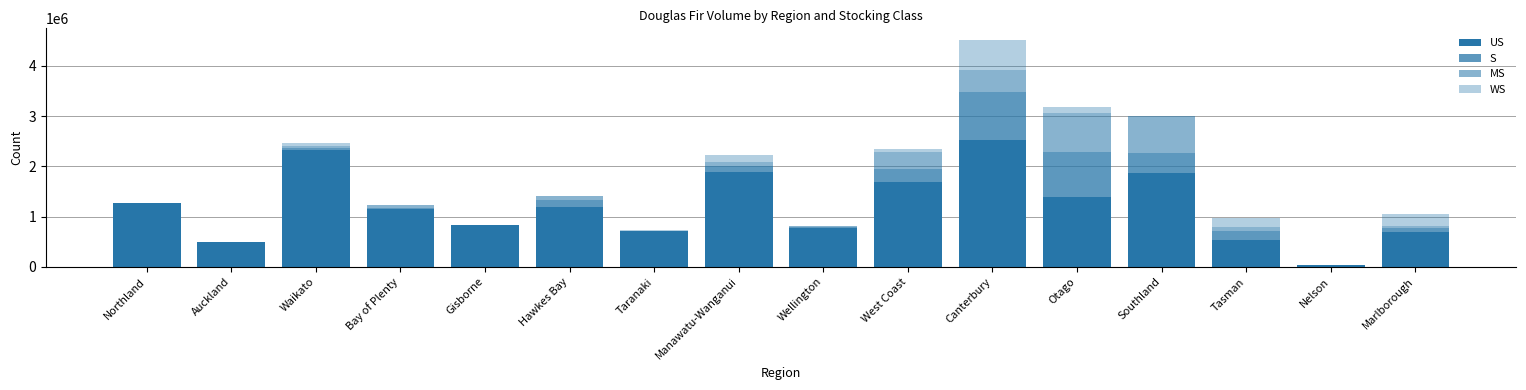

Are the bars horizontal?

No